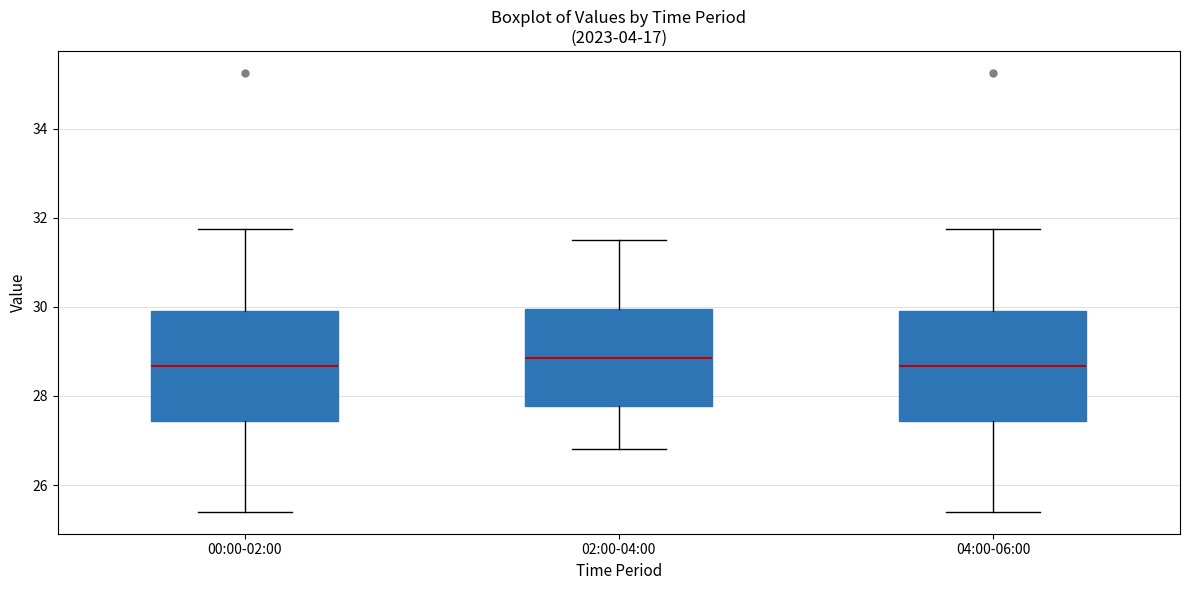

Reading left to right, transcribe this box plot: for each box, give where its median line is, the range the box spans, and where its two whiskers end, as read against the y-axis. The values are not printed on the chart, so give them approximately, as read against the axis.

00:00-02:00: median 28.6, box 27.4 to 30.0, whiskers 25.4 to 31.8
02:00-04:00: median 28.8, box 27.8 to 30.0, whiskers 26.8 to 31.6
04:00-06:00: median 28.6, box 27.4 to 30.0, whiskers 25.4 to 31.8